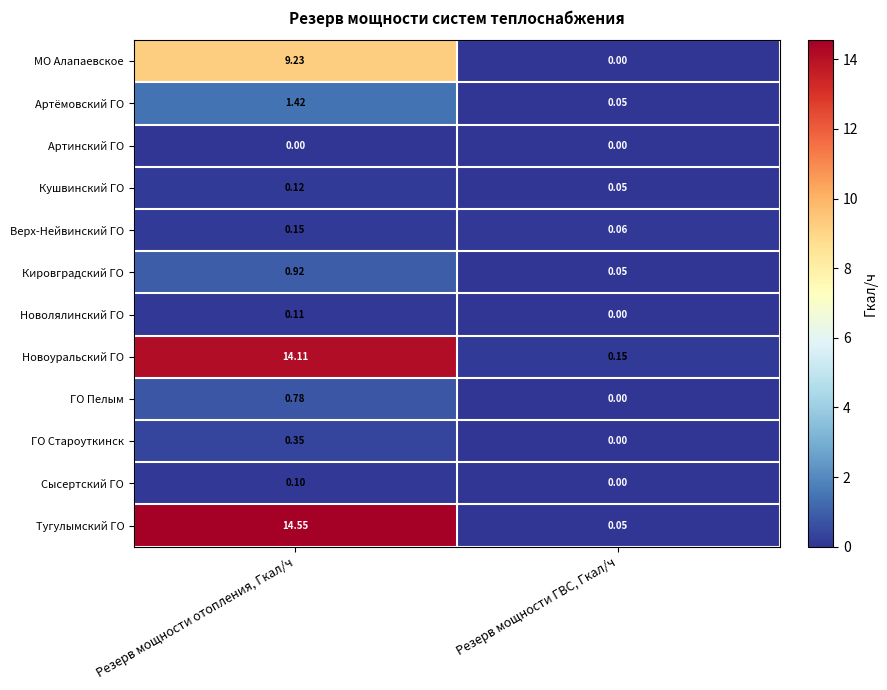

Which series has the largest range (max minus min)?

Тугулымский ГО